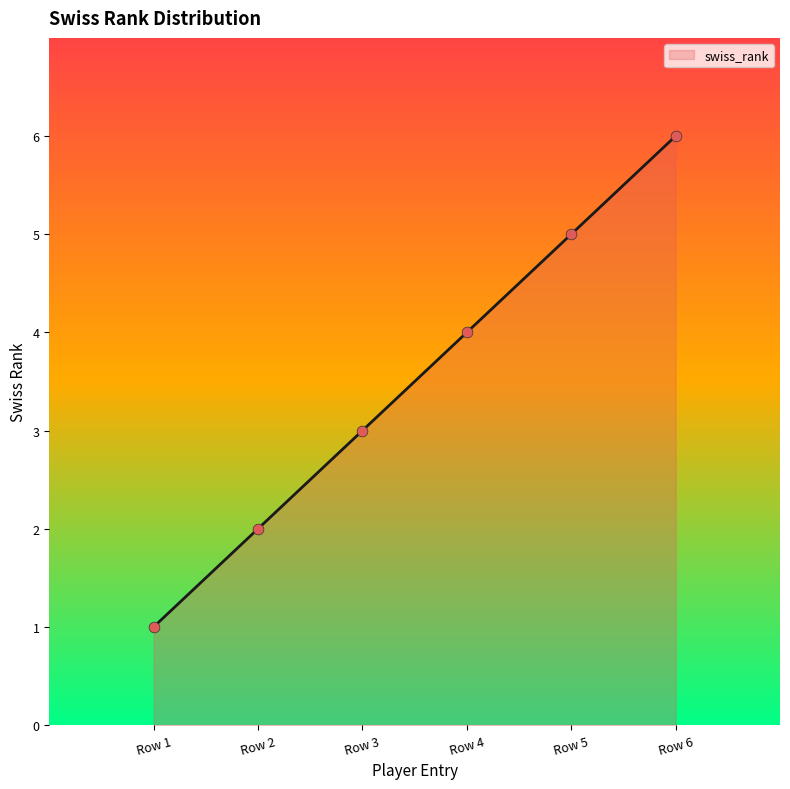

What is the ratio of the value at Row 4 to the value at Row 2?

2.0